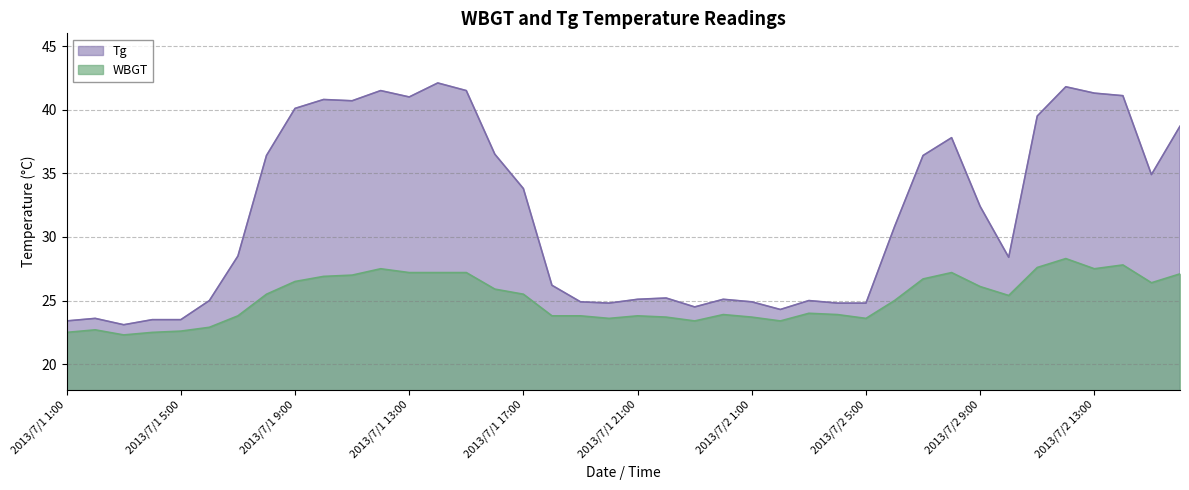

What position from the right is 2013/7/2 11:00?

6